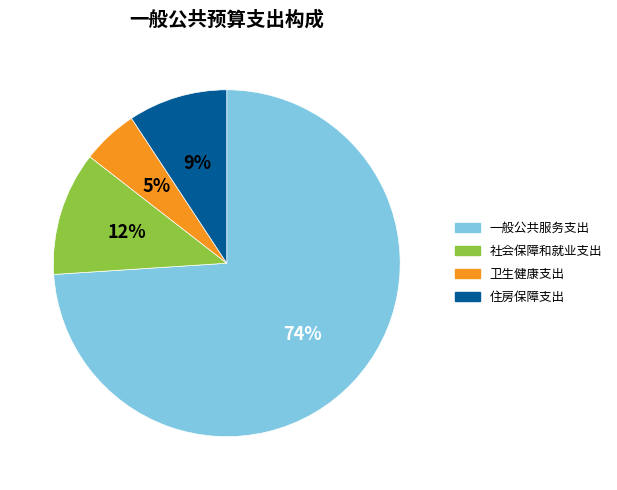

To the nearest percent, what is the difference between the 一般公共服务支出 and 社会保障和就业支出 slice percentages?

62%